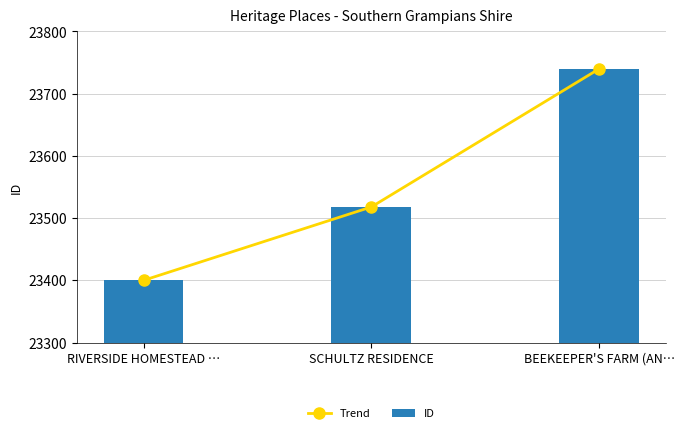

Is it true that Trend equals 4872 at SCHULTZ RESIDENCE?

False